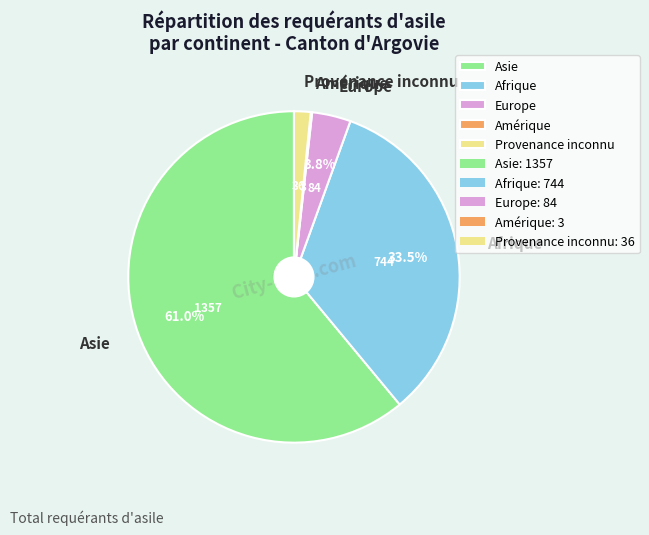

What is the largest slice in the pie chart?

Asie